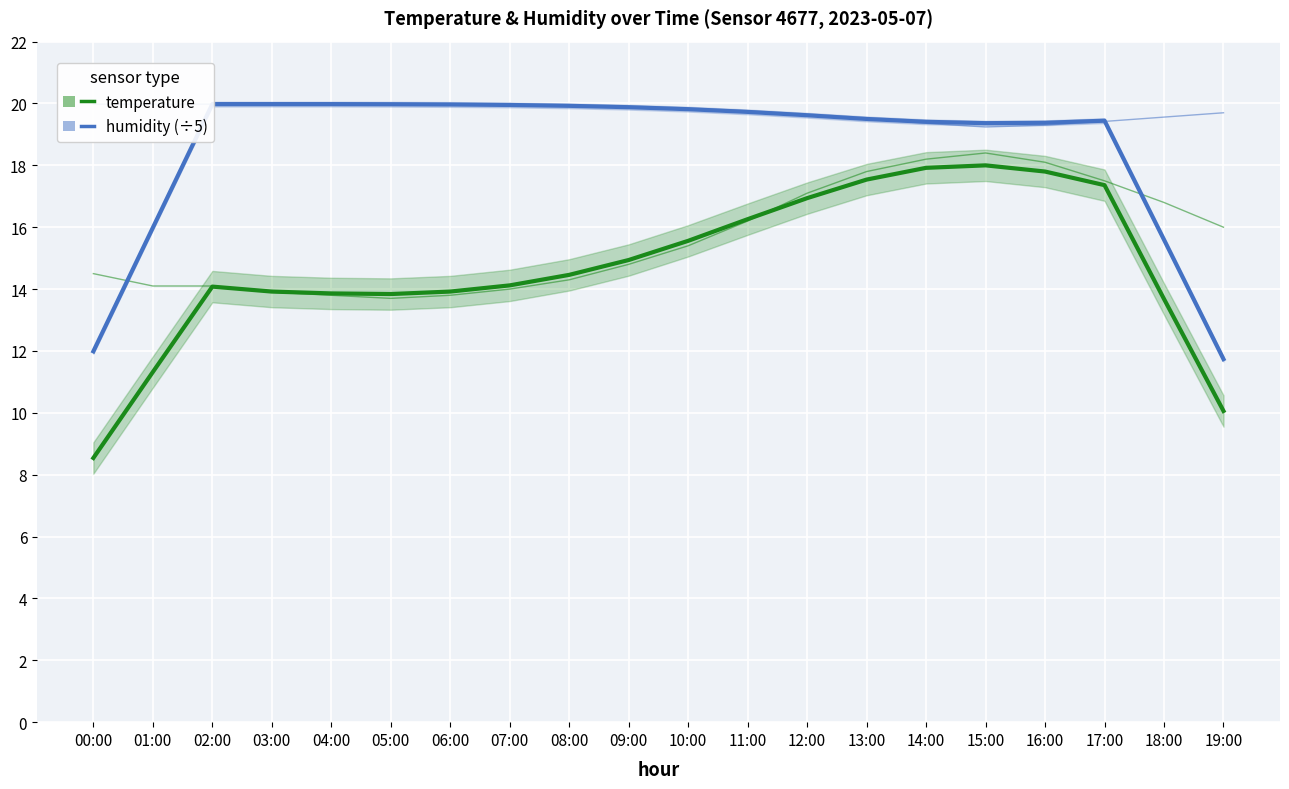

True or false: temperature has more than 0 interior local peaks.

True